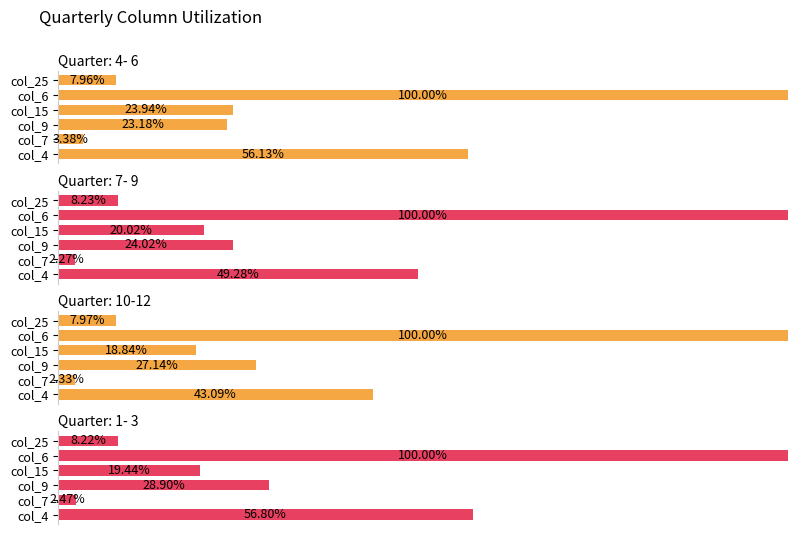

The 1- 3 series shows 28.9 at col_9. True or false?

True